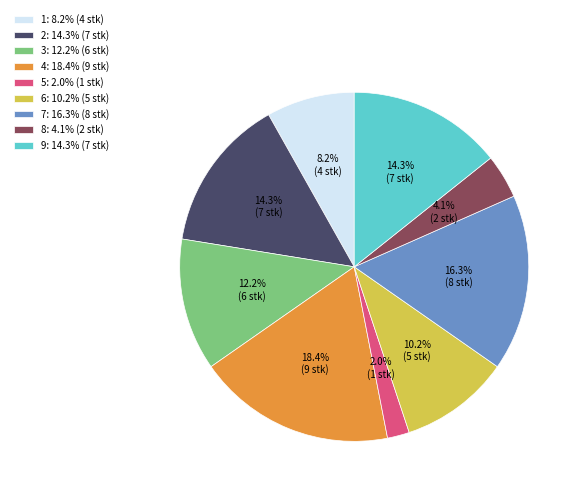

How many segments does this pie chart have?

9